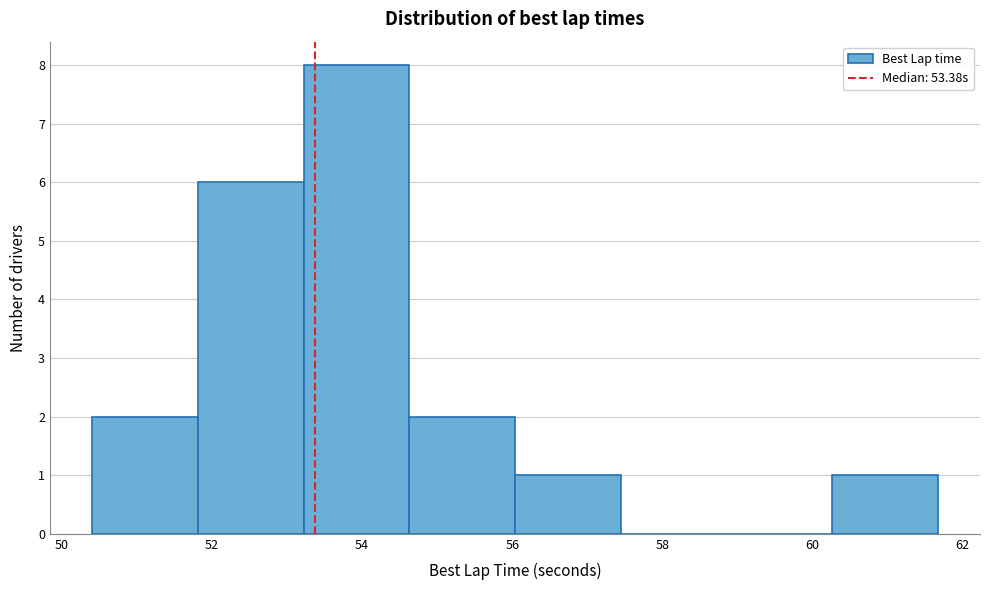

Reading left to right, list every bar in this chart as the range it spans on the x-axis followed by its height. Neither the bar edges nor the heights are printed on the chart, so give them approximately, as read against the axes.

50.4 to 51.8: 2
51.8 to 53.2: 6
53.2 to 54.6: 8
54.6 to 56.0: 2
56.0 to 57.4: 1
57.4 to 58.8: 0
58.8 to 60.2: 0
60.2 to 61.6: 1